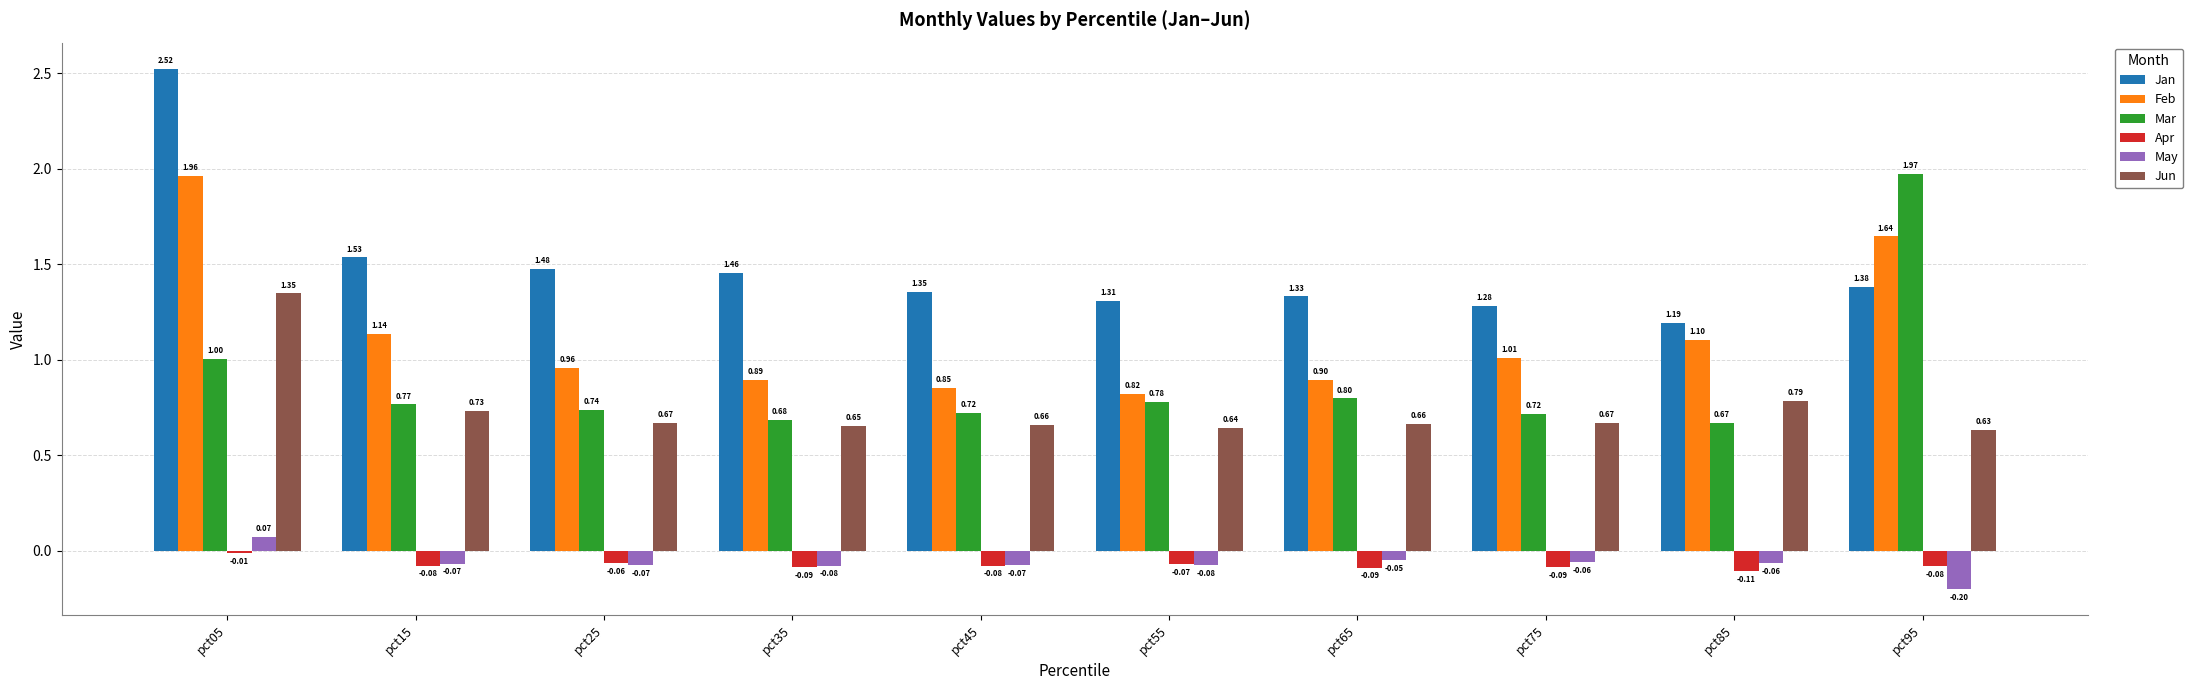

Between pct15 and pct65, which series saw the biggest shift?

Feb